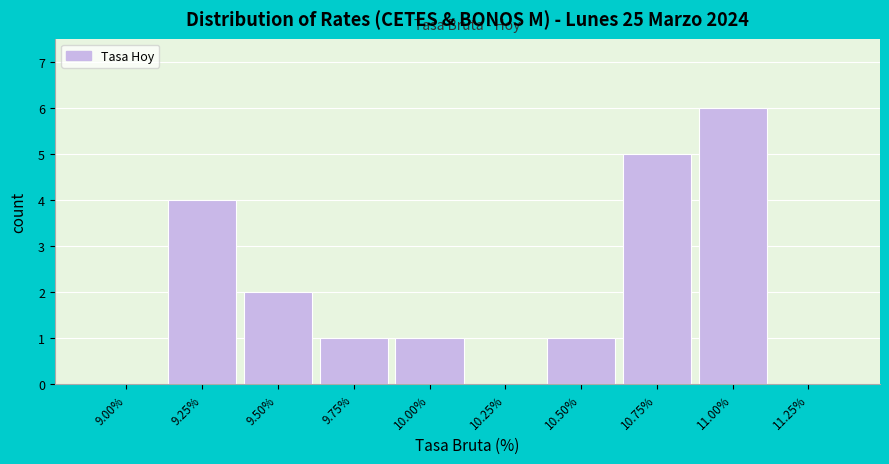

Reading left to right, transcribe all the data shown in this chart.

9.00%=0	9.25%=4	9.50%=2	9.75%=1	10.00%=1	10.25%=0	10.50%=1	10.75%=5	11.00%=6	11.25%=0